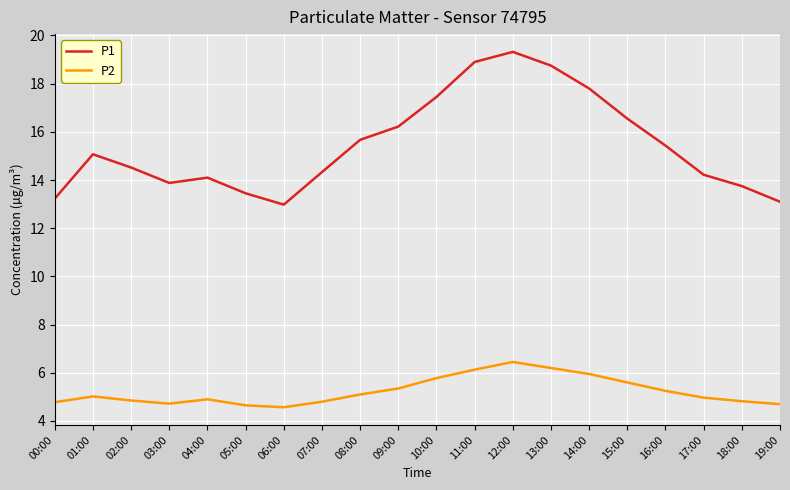

Which series has the widest spread of values?

P1